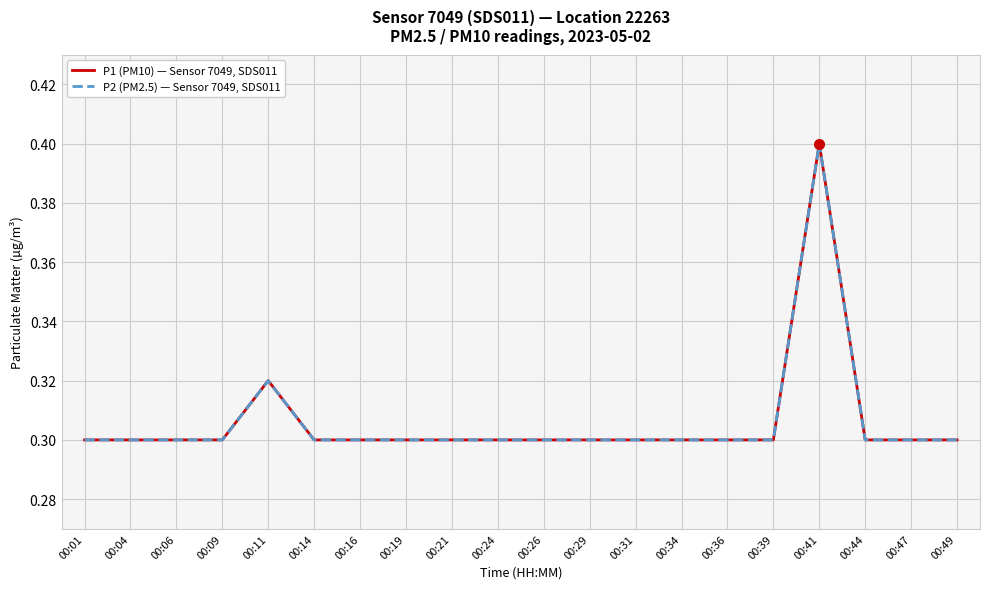

Does the chart display data point markers on the line(s)?

No